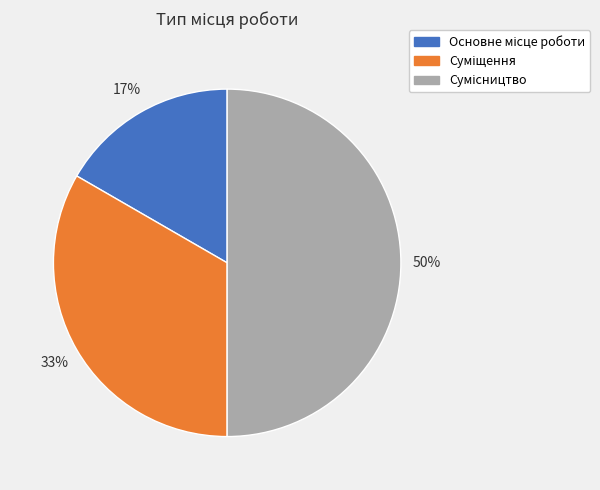

To the nearest percent, what is the difference between the largest and smallest slice percentages?

33%